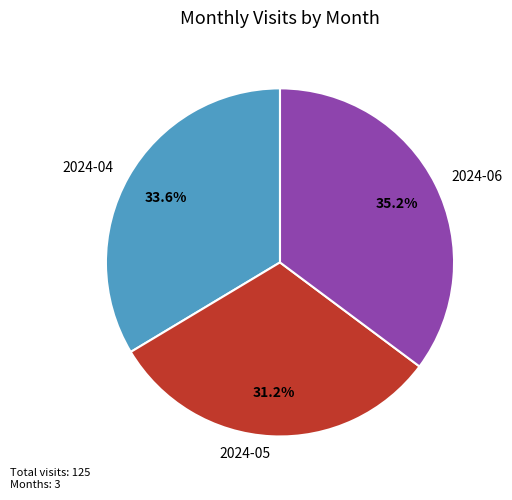

Which category has the biggest portion of the pie?

2024-06